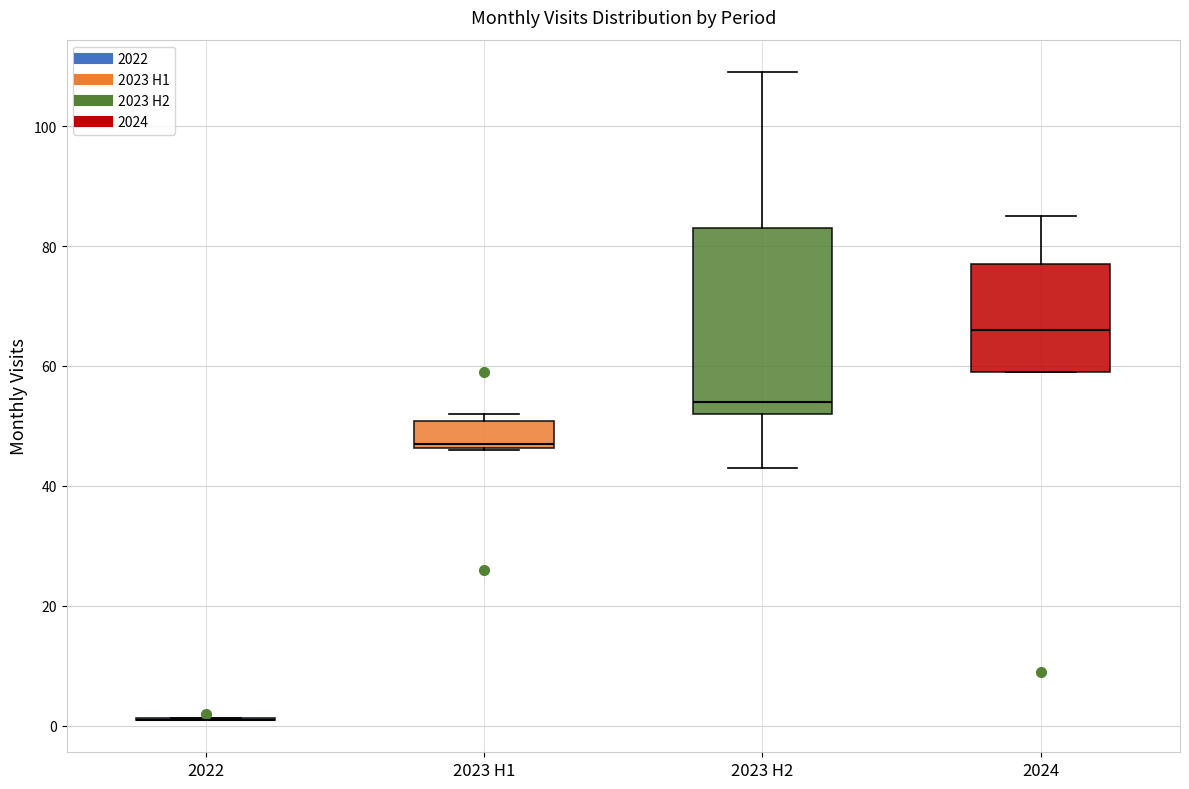

Reading left to right, transcribe this box plot: for each box, give where its median line is, the range the box spans, and where its two whiskers end, as read against the y-axis. The values are not printed on the chart, so give them approximately, as read against the axis.

2022: box collapsed to a line at 2, whiskers 2 to 2
2023 H1: median 48, box 46 to 50, whiskers 46 to 52
2023 H2: median 54, box 52 to 84, whiskers 44 to 110
2024: median 66, box 60 to 78, whiskers 60 to 86